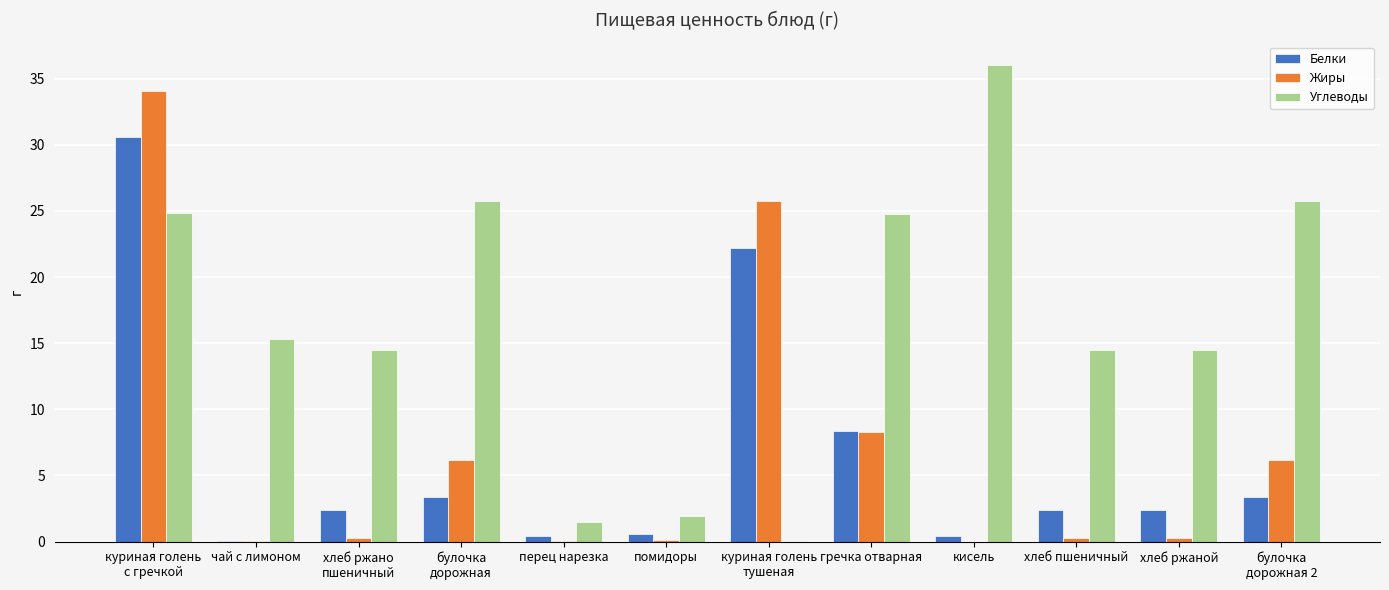

Count the number of data series in this chart.

3